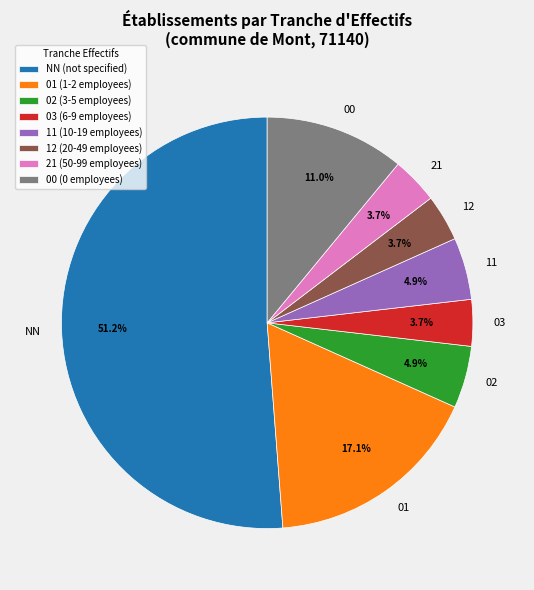

How many slices are in this pie chart?

8